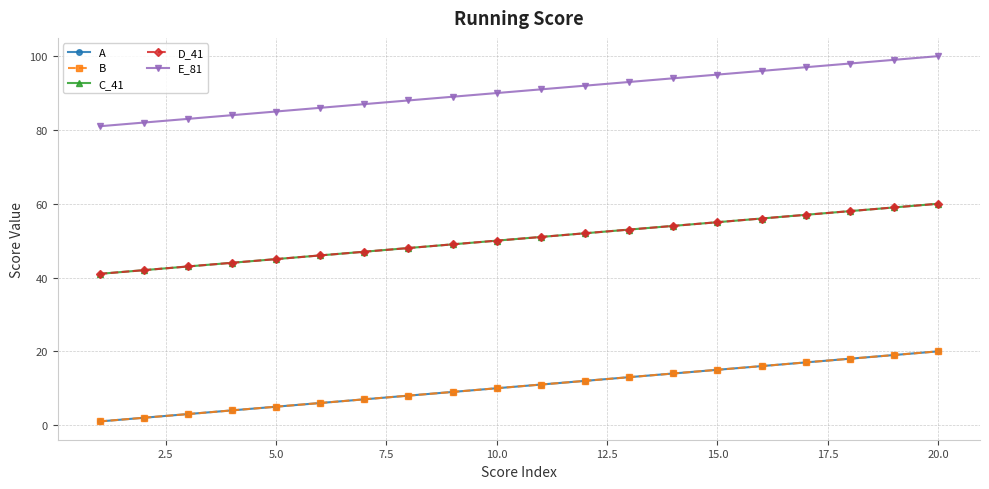

Does the chart have visible grid lines?

Yes